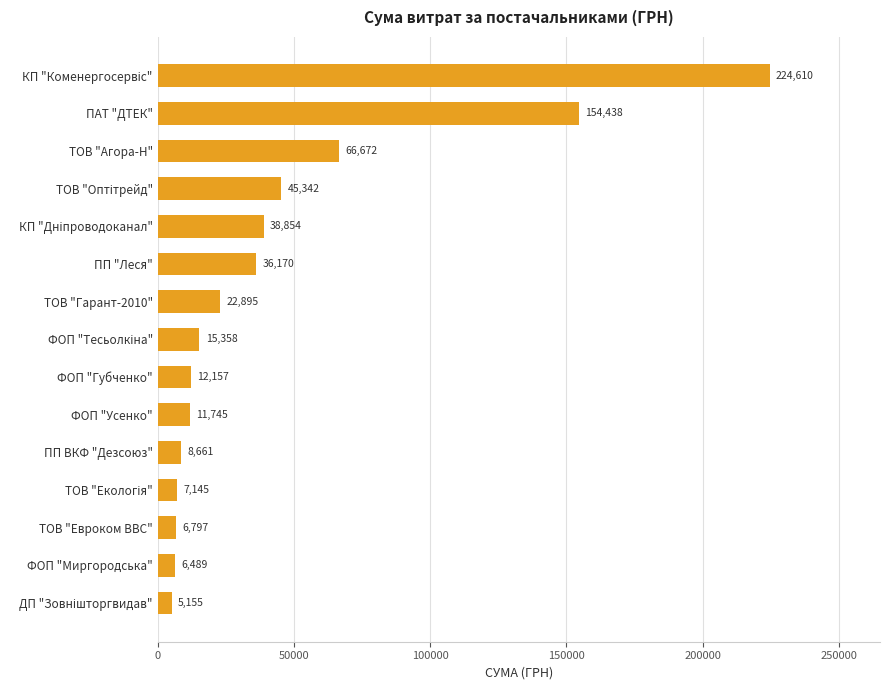

What is the smallest value displayed?

5155.2